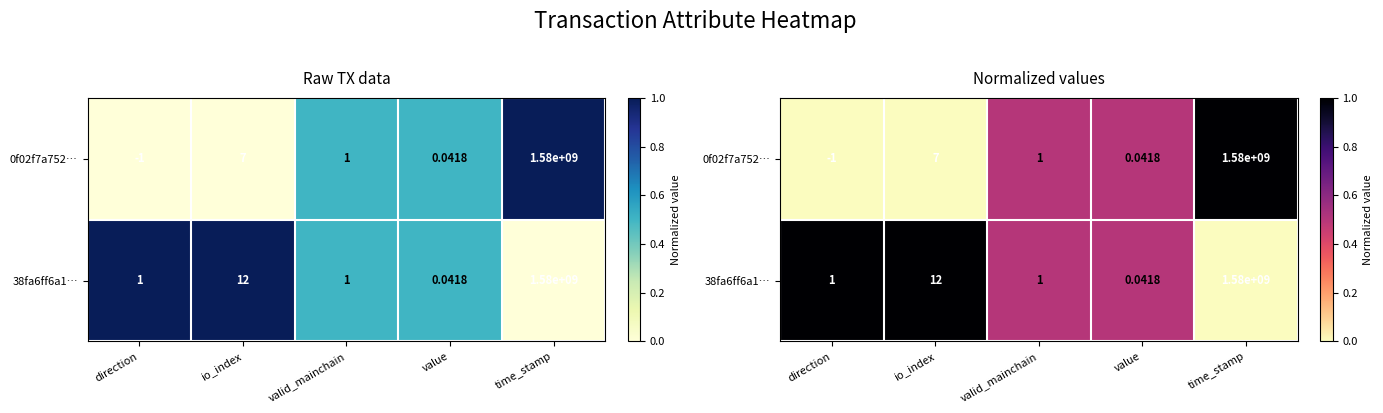

Where is 0f02f7a752… nearest to the value 0?

direction